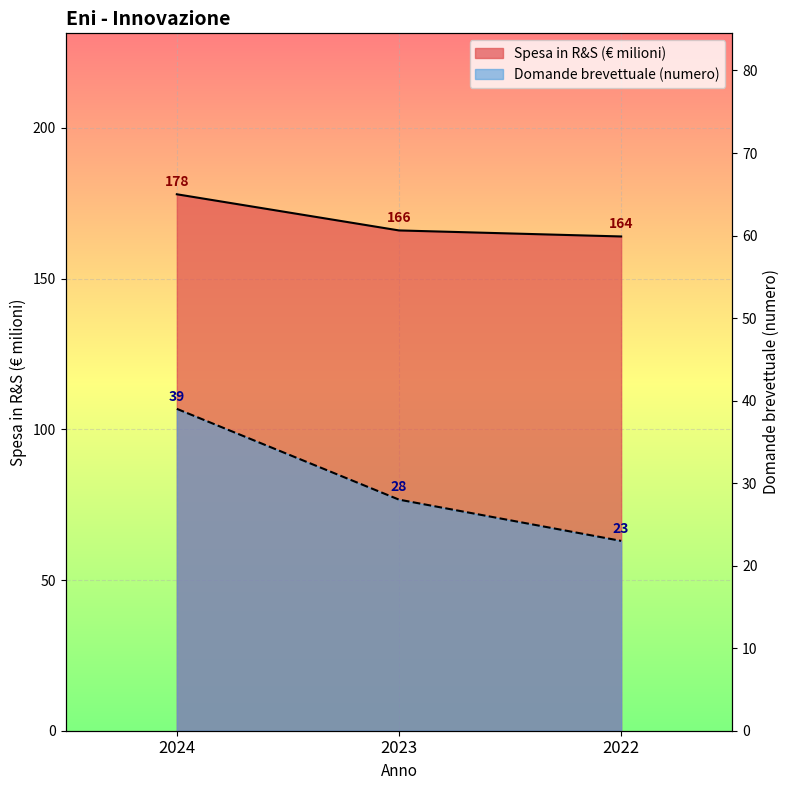

At how many categories does at least one series exceed 110?

3